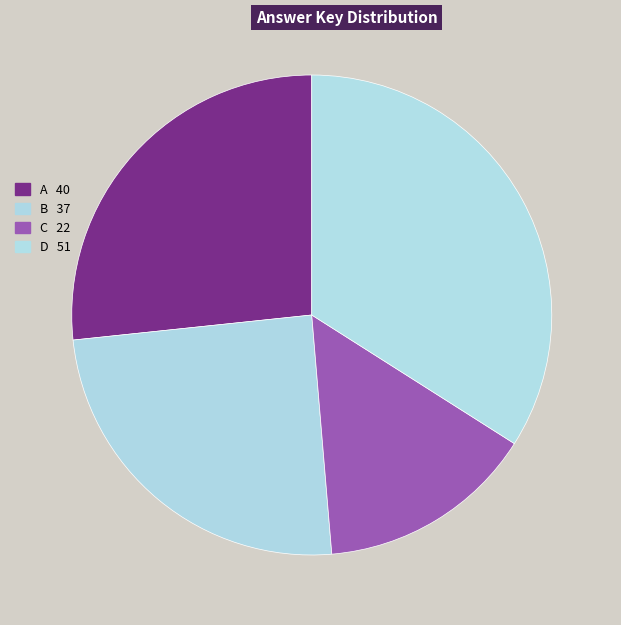

Combined, do C and B account for over 50%?

No